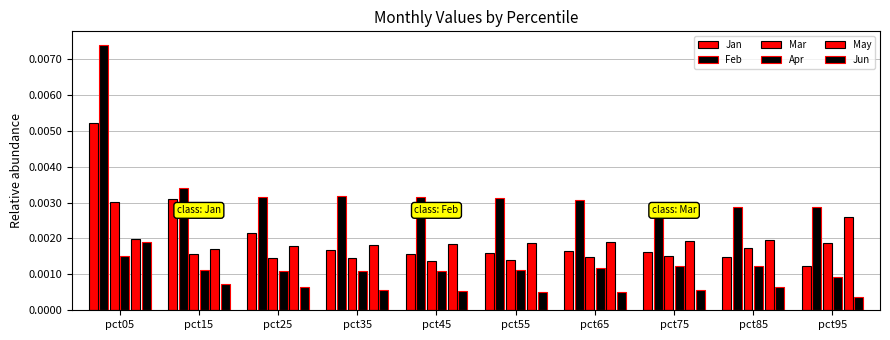

Rank the series by their maximum value, from highest to lowest.

Feb, Jan, Mar, May, Jun, Apr